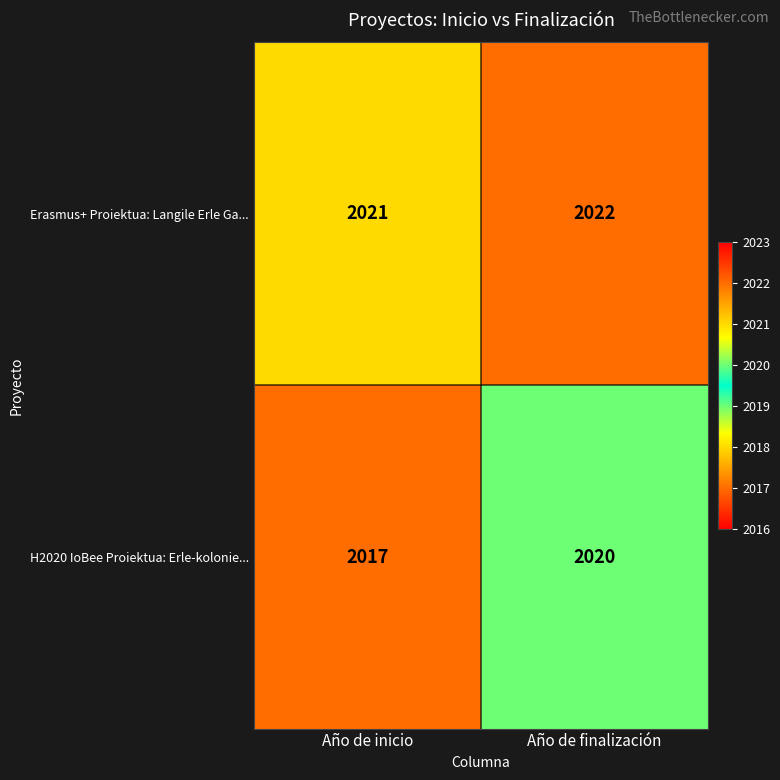

How many series are shown in this chart?

2